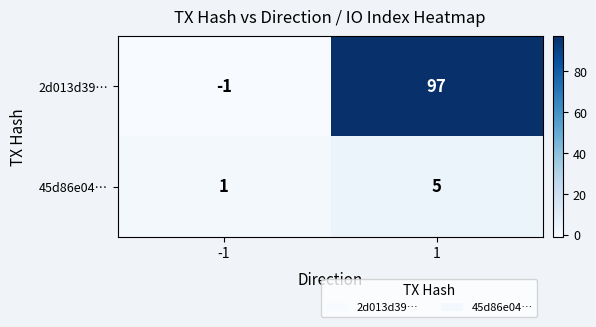

The 2d013d39… series shows -1 at -1. True or false?

True